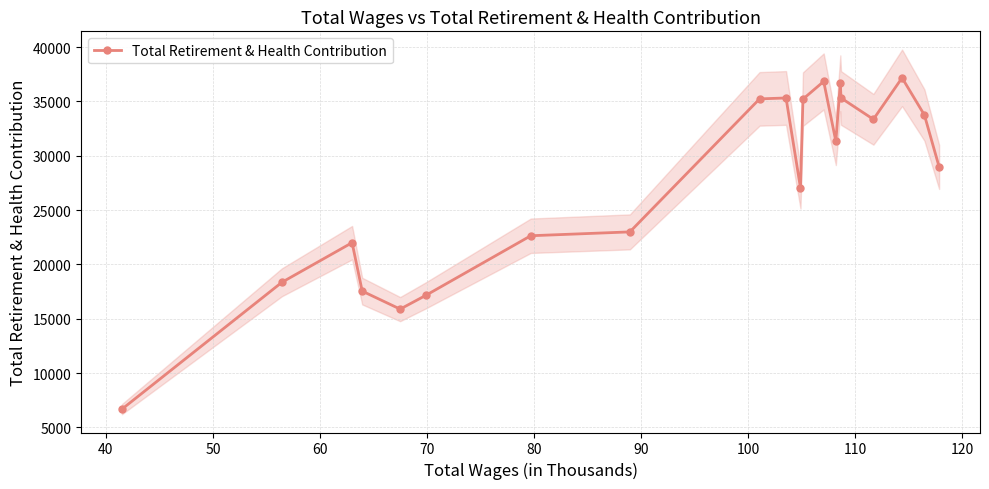

Does the chart display data point markers on the line(s)?

Yes